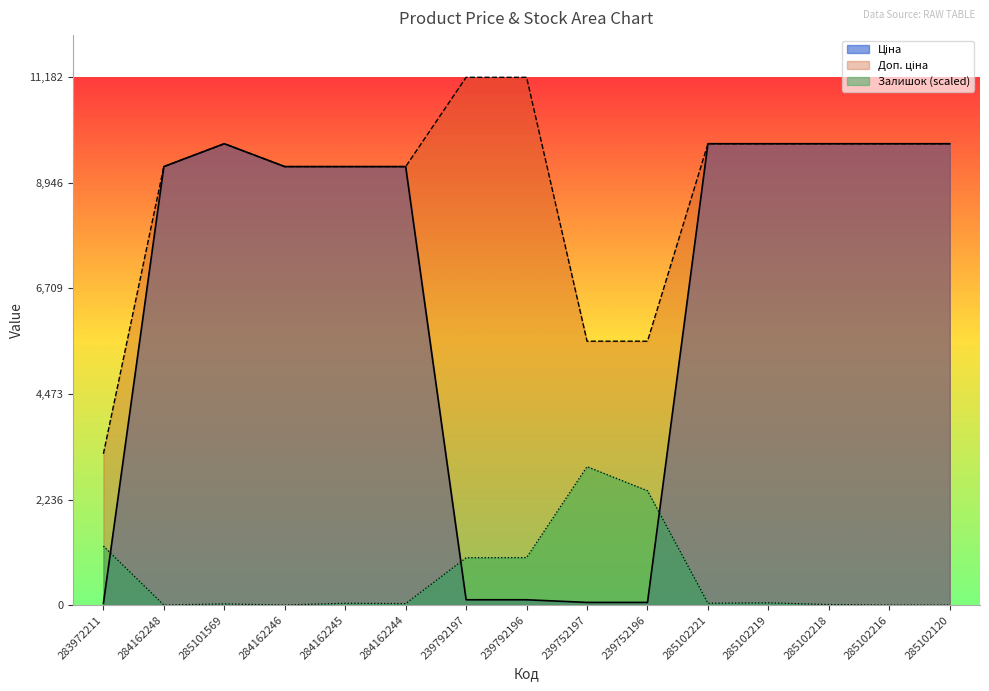

List the series in order of their overall mean, lowest first.

Залишок, Ціна, Доп. ціна